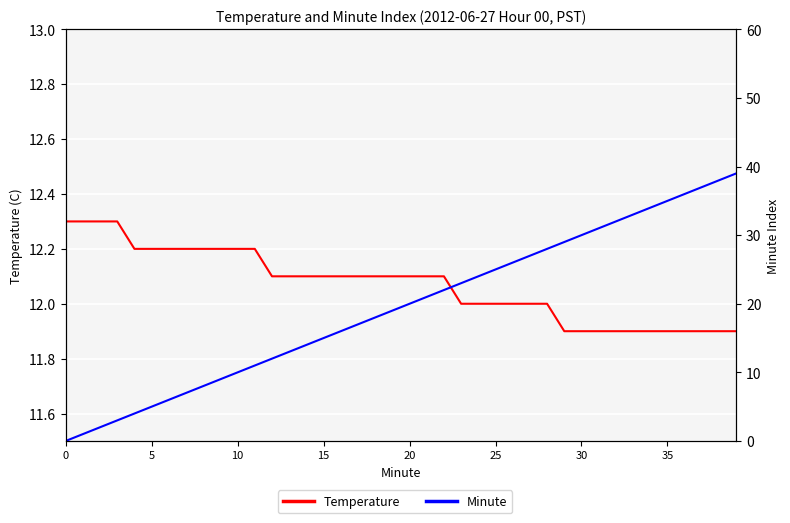

True or false: Minute has more than 0 interior local peaks.

False